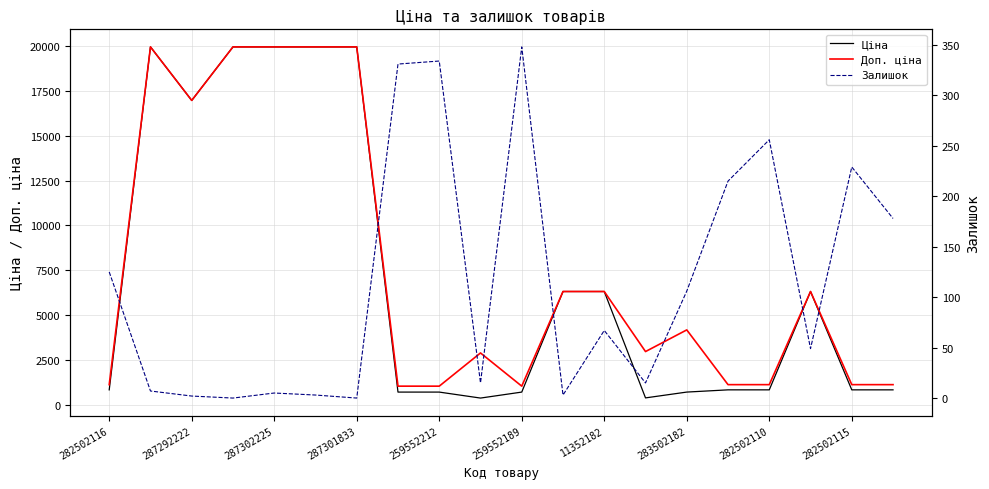

What is the total value across all series at 13?

3340.2